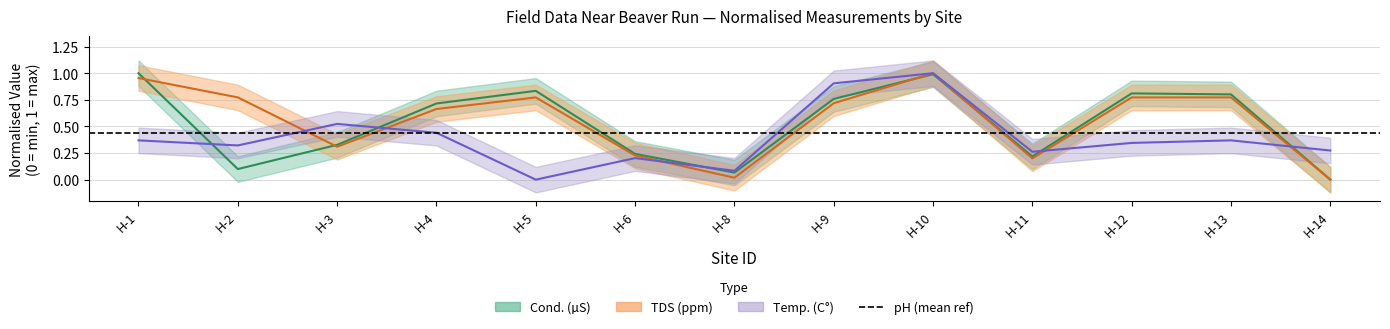

Reading left to right, what are all the values shown in this chart?

Cond. (µS): H-1=1.0	H-2=0.1	H-3=0.3	H-4=0.7	H-5=0.8	H-6=0.2	H-8=0.1	H-9=0.8	H-10=1.0	H-11=0.2	H-12=0.8	H-13=0.8	H-14=0.0
Temp. (C°): H-1=0.4	H-2=0.3	H-3=0.5	H-4=0.4	H-5=0.0	H-6=0.2	H-8=0.1	H-9=0.9	H-10=1.0	H-11=0.3	H-12=0.3	H-13=0.4	H-14=0.3
TDS (ppm): H-1=1.0	H-2=0.8	H-3=0.3	H-4=0.7	H-5=0.8	H-6=0.2	H-8=0.0	H-9=0.7	H-10=1.0	H-11=0.2	H-12=0.8	H-13=0.8	H-14=0.0